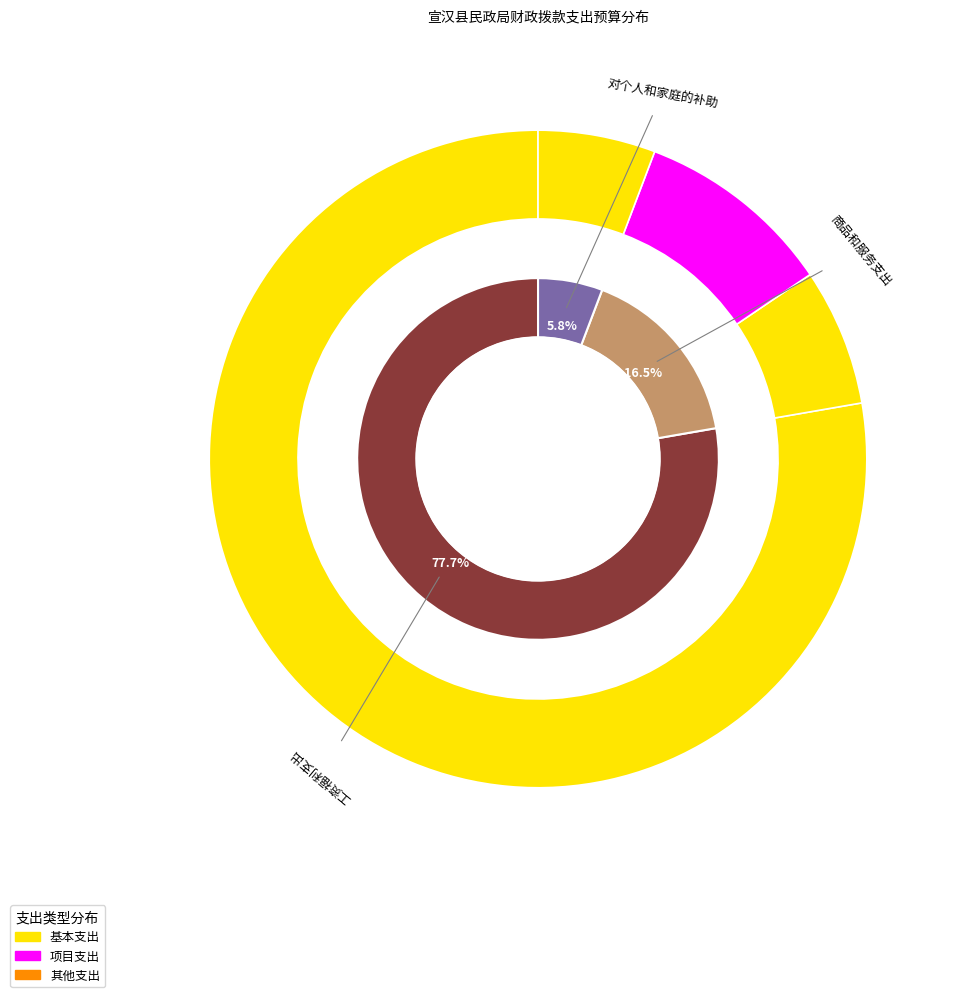

What is the largest slice in the pie chart?

工资福利支出